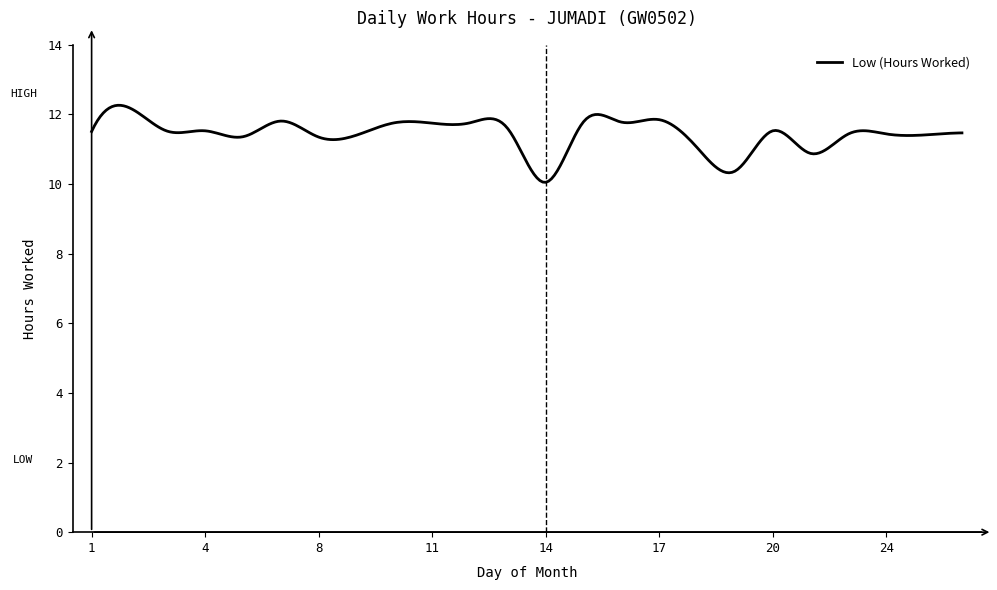

What is the difference between the maximum and minimum values?

2.2